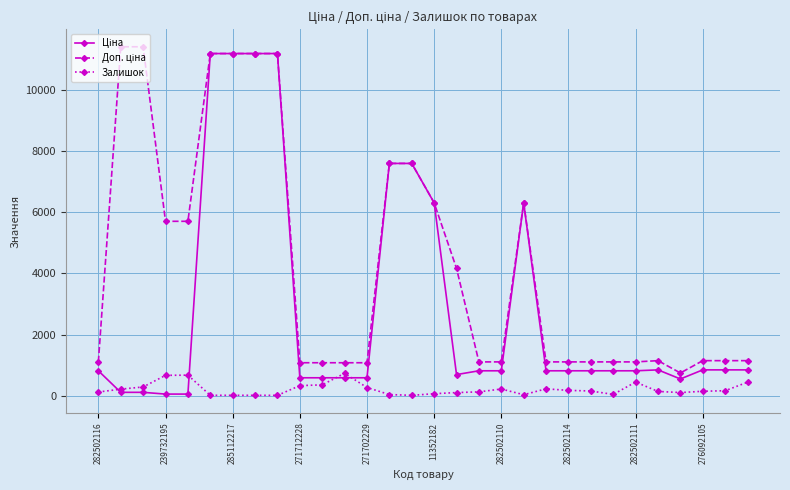

What is the maximum value shown in the chart?

11410.0